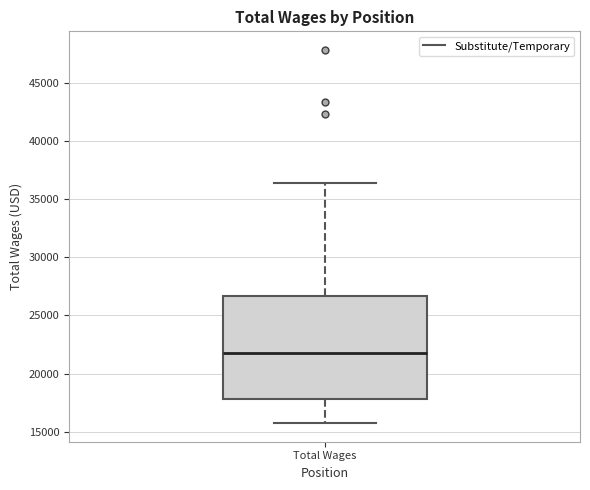

Where is the lower edge of the box for Total Wages on the y-axis? The values are not printed on the chart, so give them approximately, as read against the axis.

18000